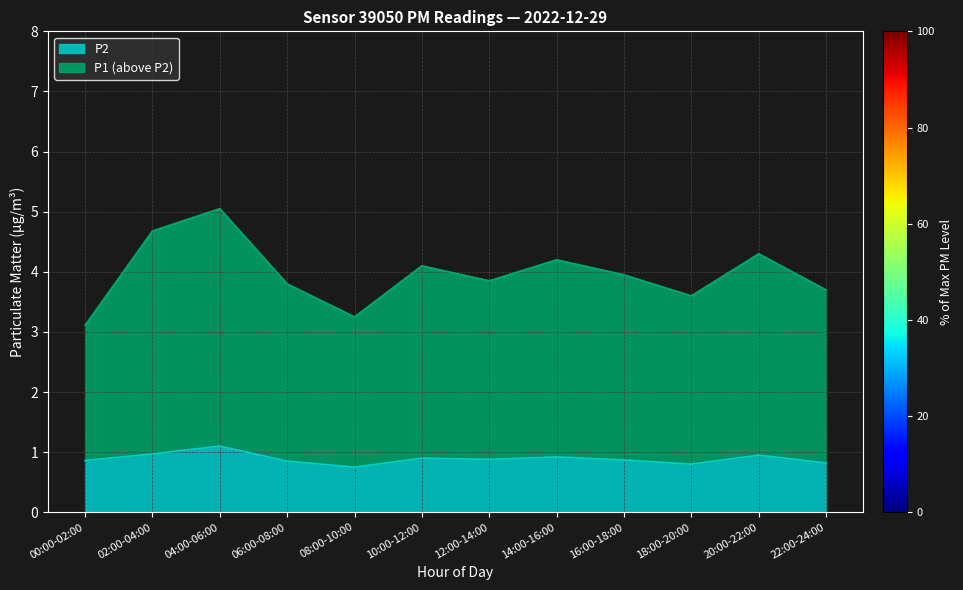

True or false: P2 and P1 intersect in this chart.

False